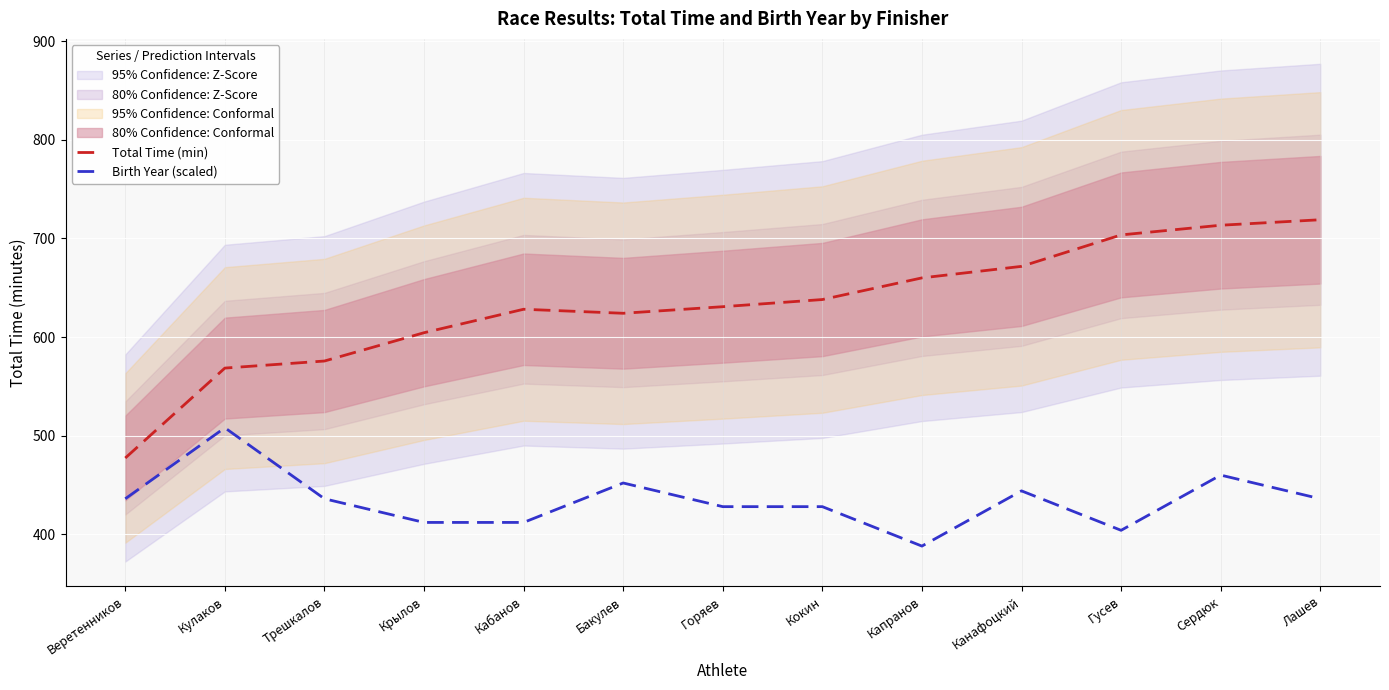

In Total Time (min), how many points are higher than both neighbors (excluding endpoints)?

1